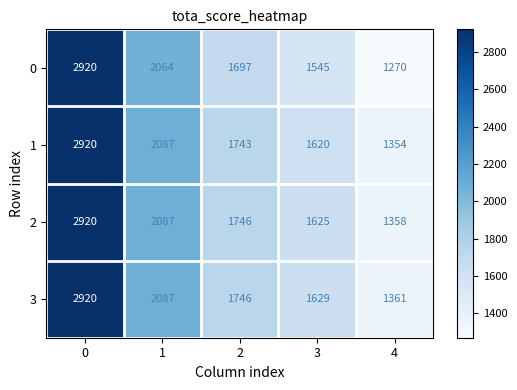

At 4, list the series in order from smallest to largest.

0, 1, 2, 3